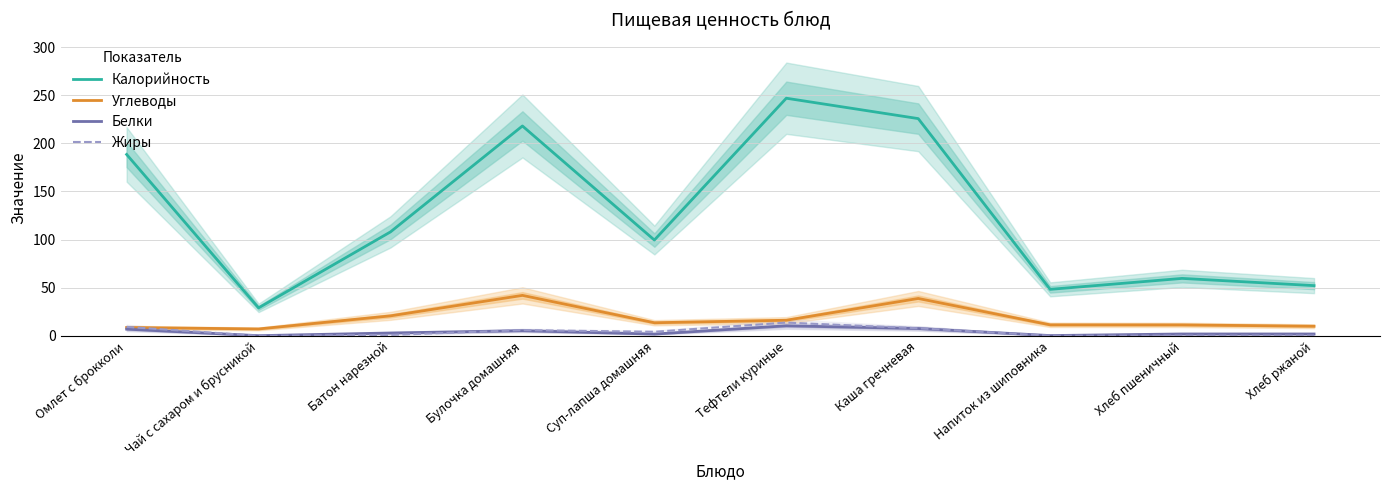

Between which two adjacent categories do Углеводы and Жиры first intersect?

Омлет с брокколи and Чай с сахаром и брусникой